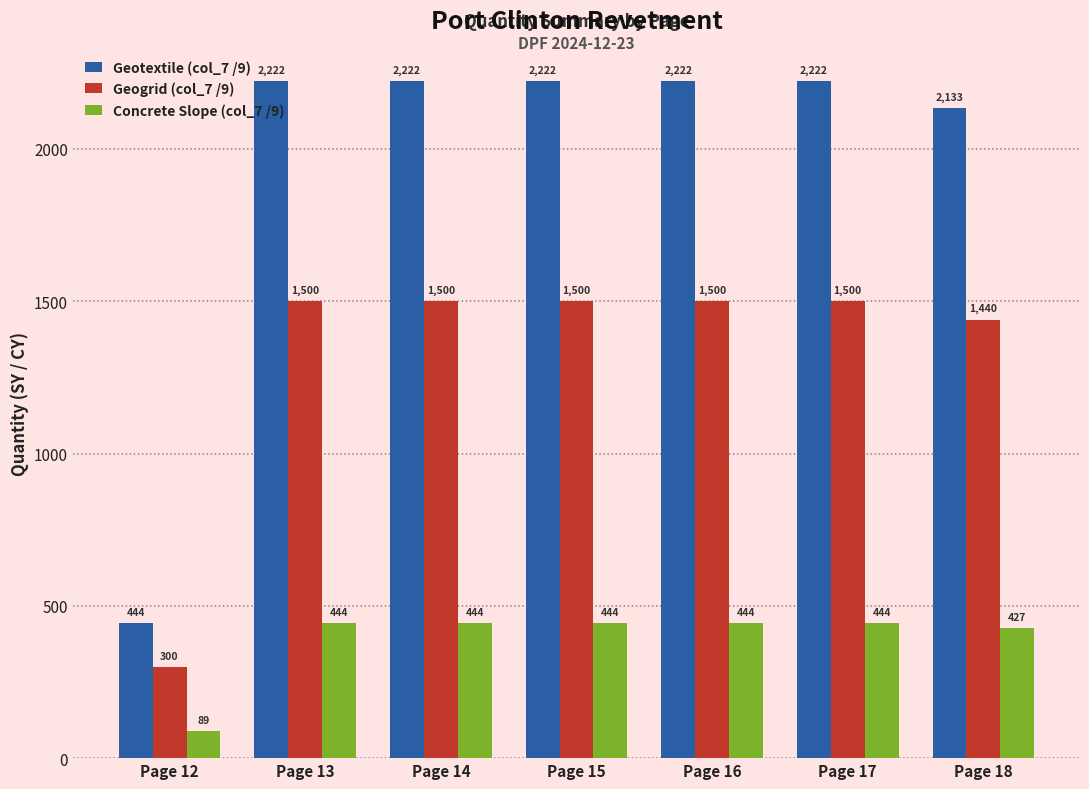

How many groups of bars are there?

7